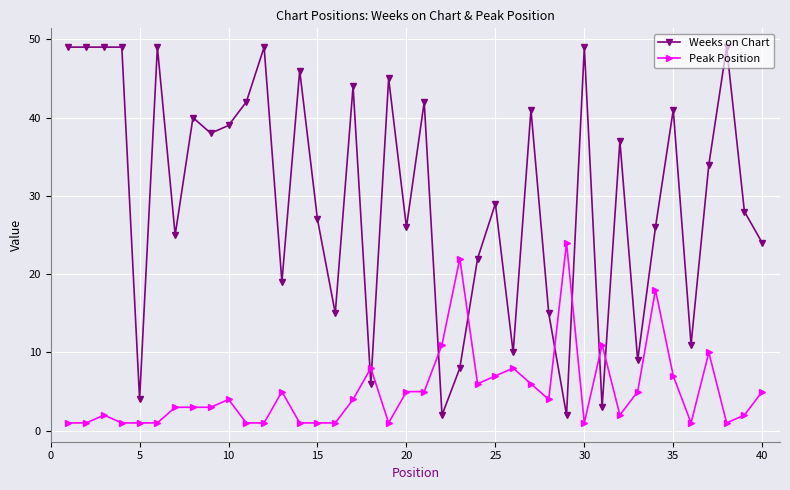

How many series are shown in this chart?

2